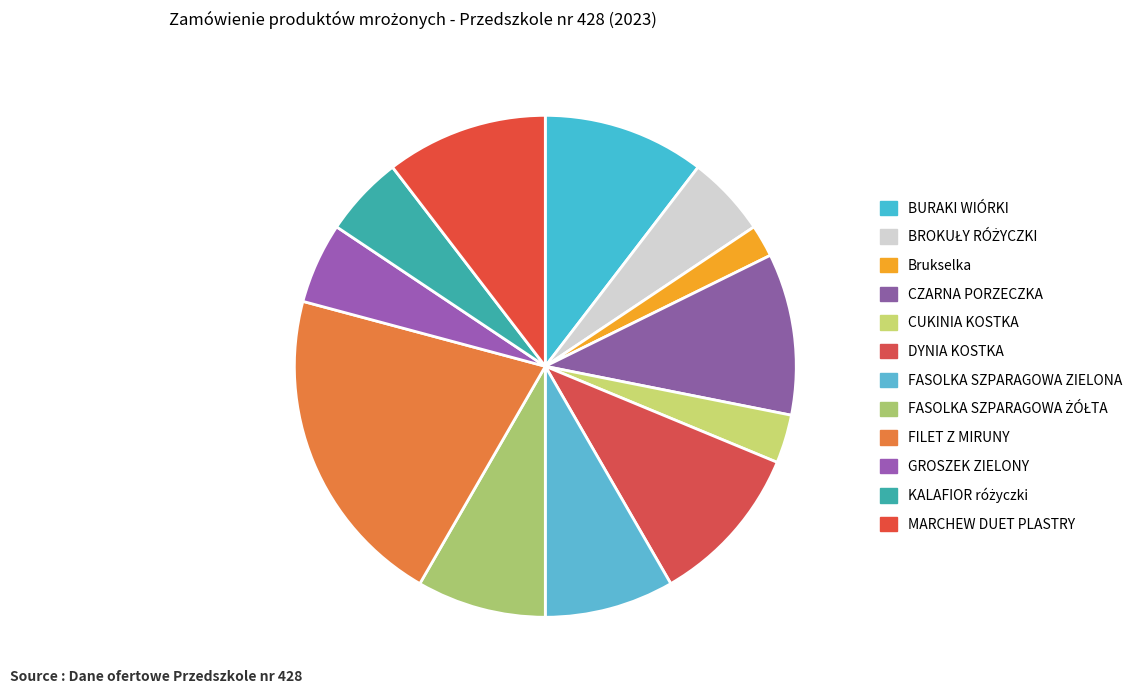

Which category has the smallest portion of the pie?

Brukselka